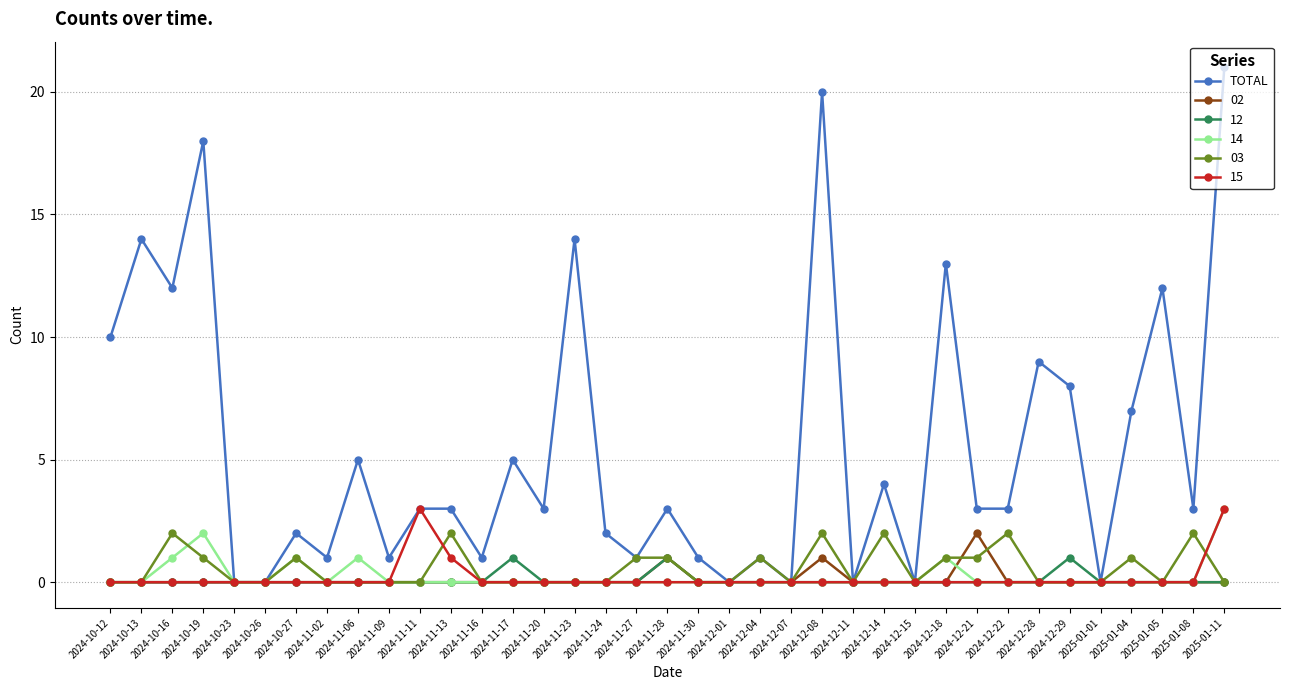

How many series are shown in this chart?

6